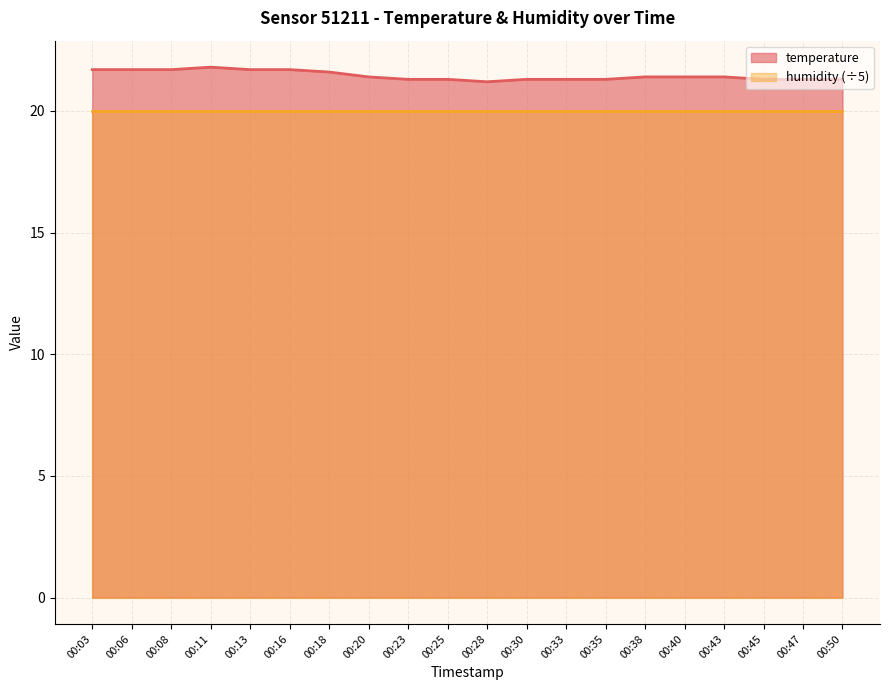

How many lines are shown in the chart?

2